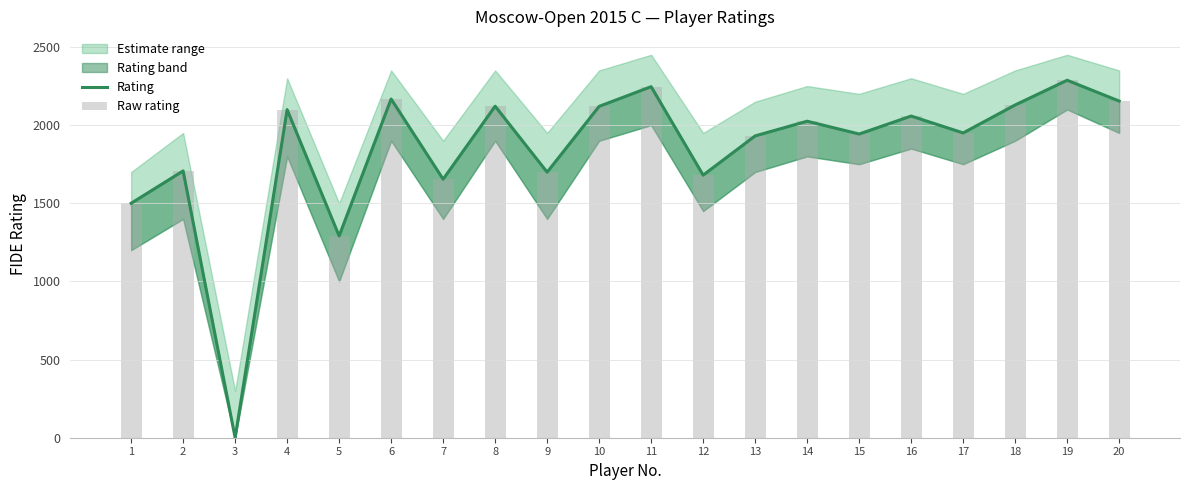

Does the chart contain any negative values?

No